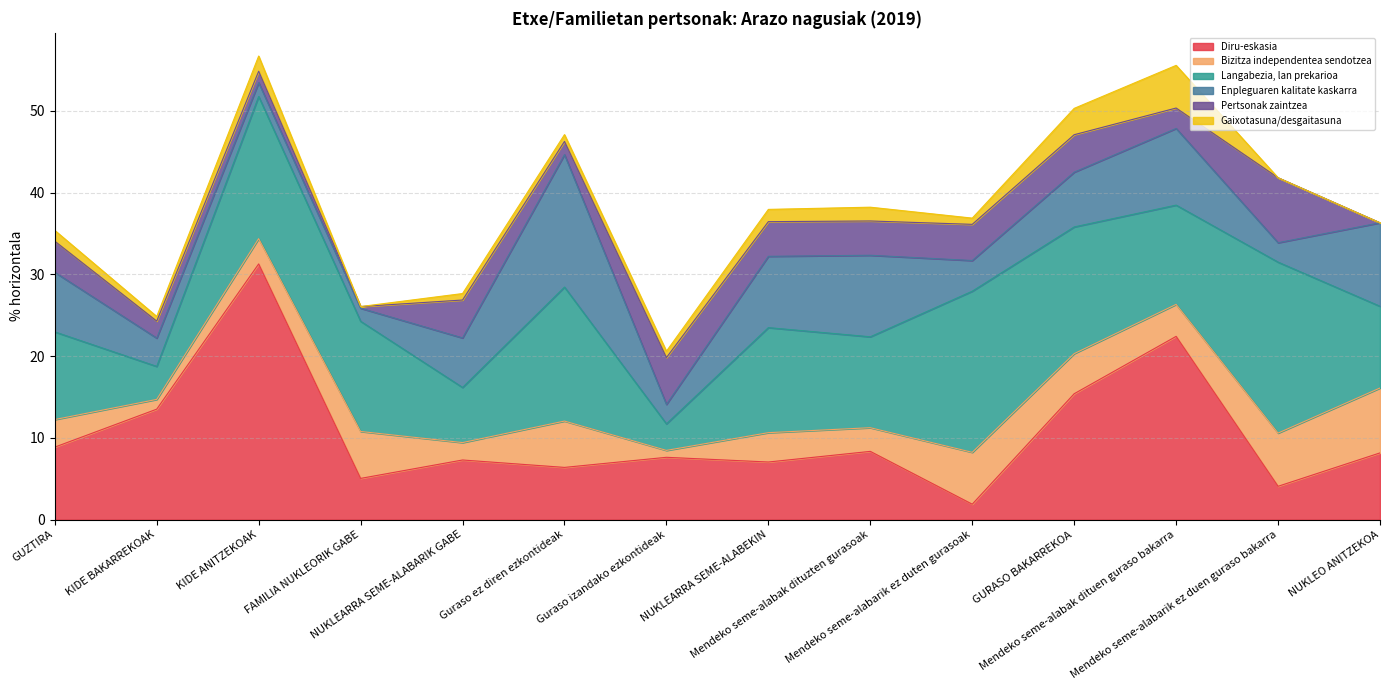

Between NUKLEARRA SEME-ALABARIK GABE and Mendeko seme-alabarik ez duen guraso bakarra, which is larger?

NUKLEARRA SEME-ALABARIK GABE